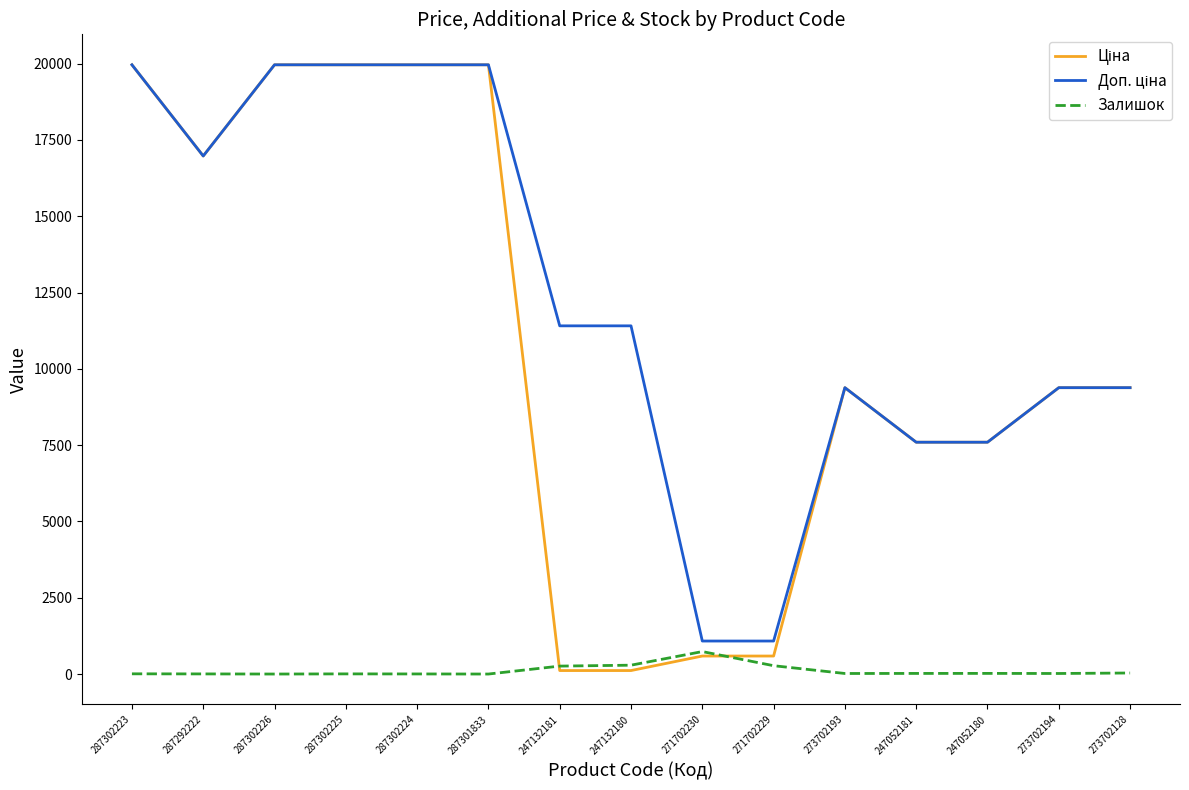

What is the greatest value displayed?

19964.2